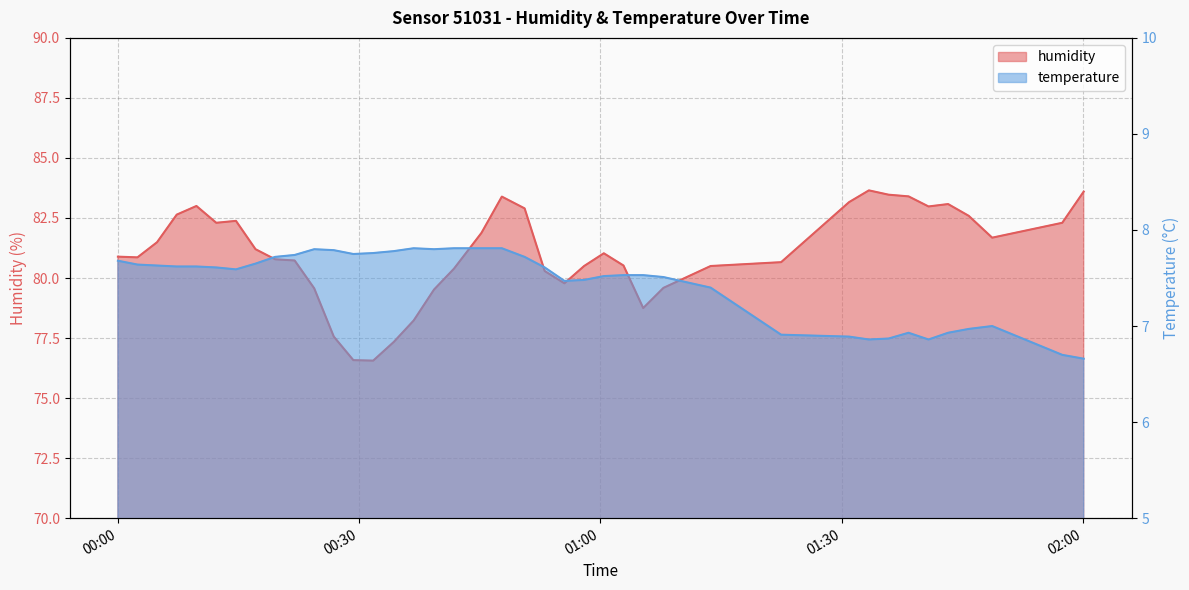

Count the number of data series in this chart.

2